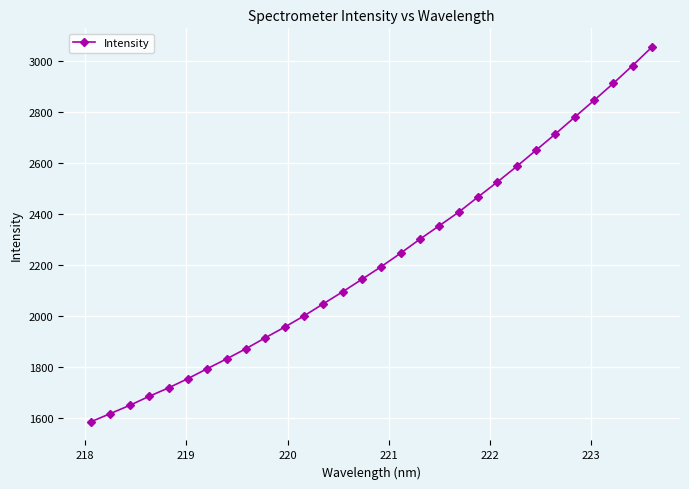

What is the value of the 24th point from the left?

2649.2